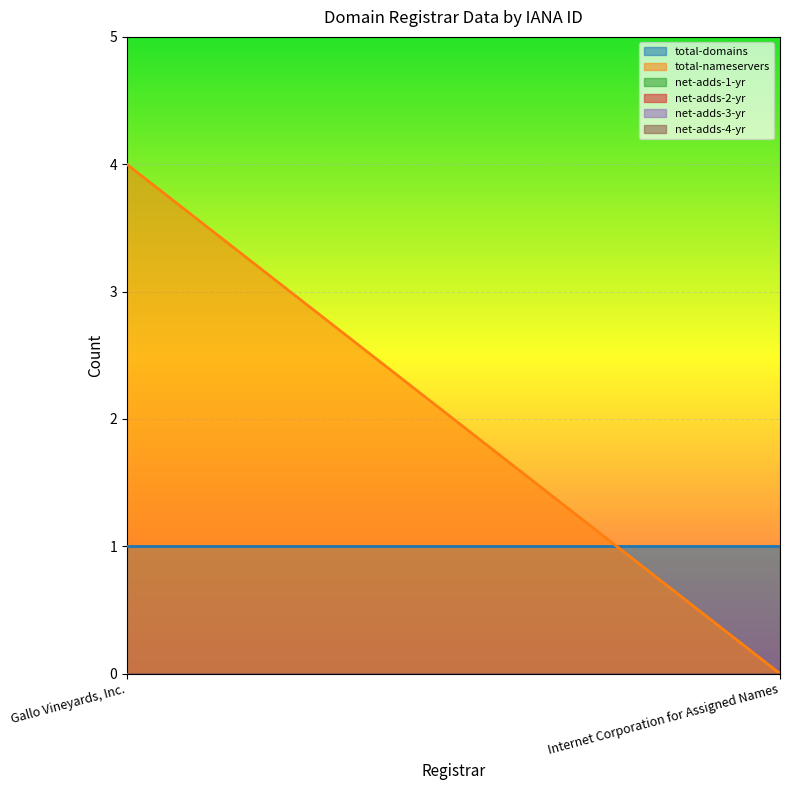

Where is total-domains nearest to the value 1?

Gallo Vineyards, Inc.